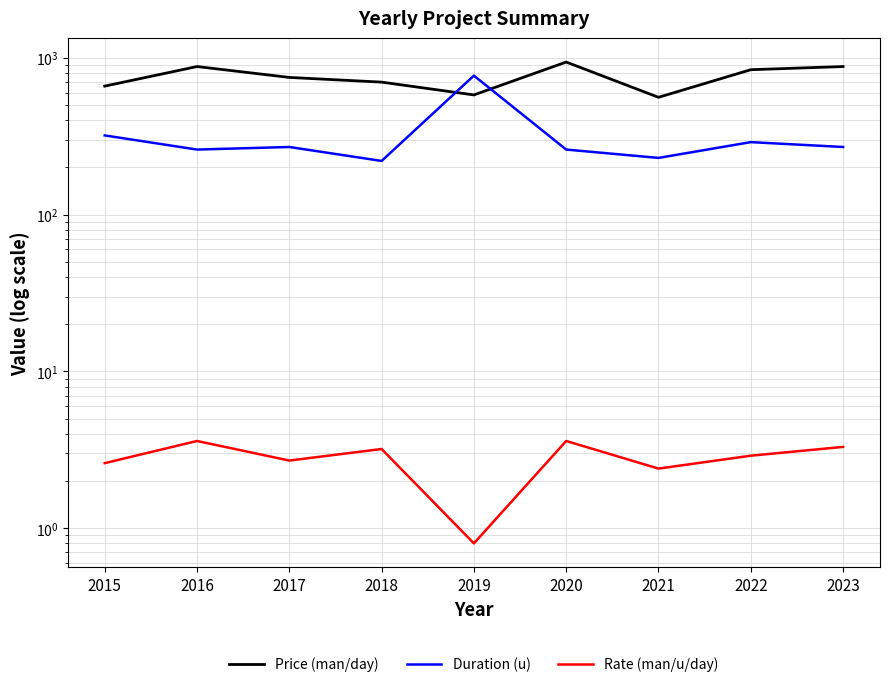

Rank the series by their maximum value, from highest to lowest.

Price (man/day), Duration (u), Rate (man/u/day)